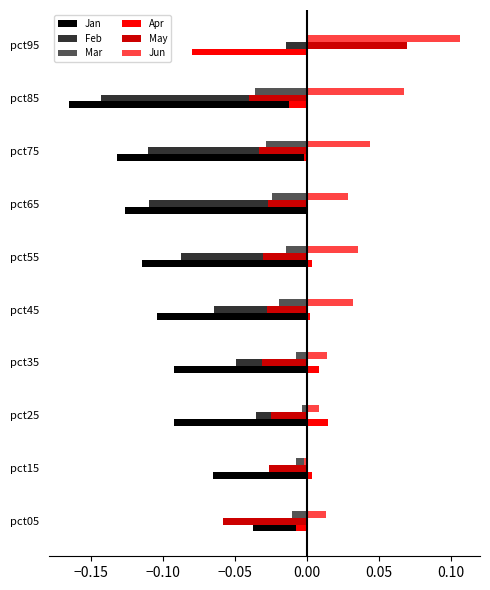

At which category is the sum across all series the highest?

pct95